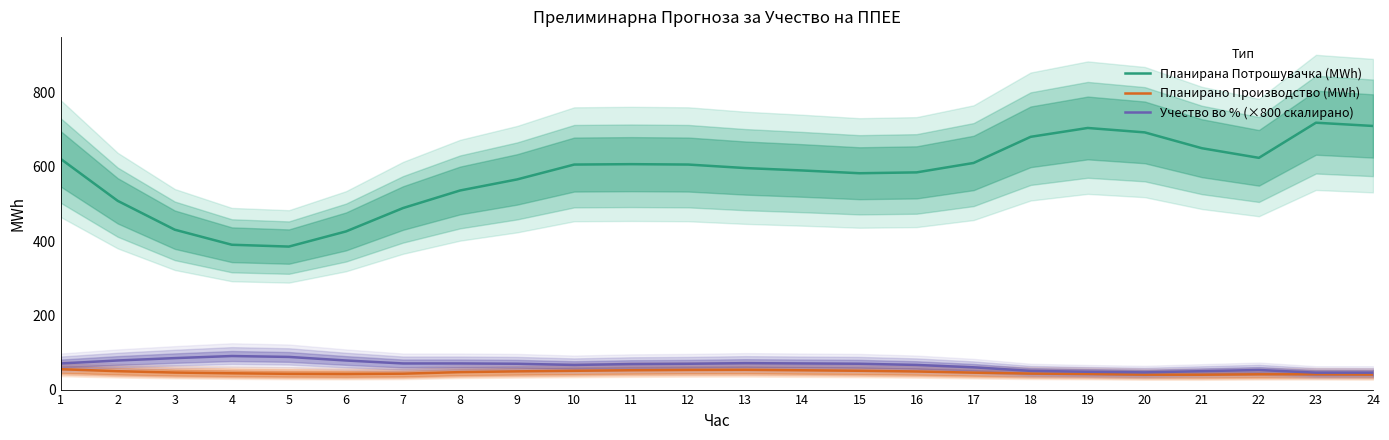

True or false: Планирана Потрошувачка (MWh) and Учество во % (×800 скалирано) cross at least once.

False